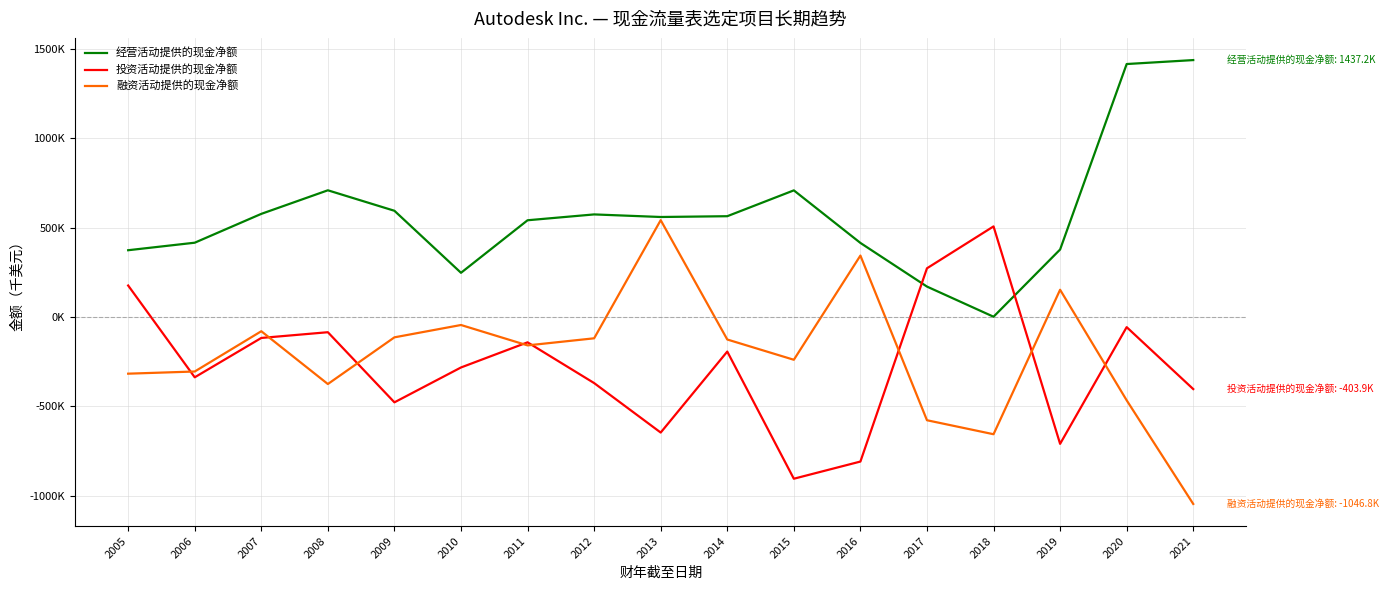

True or false: 经营活动提供的现金净额 has a value of 573500 at 2012.

True